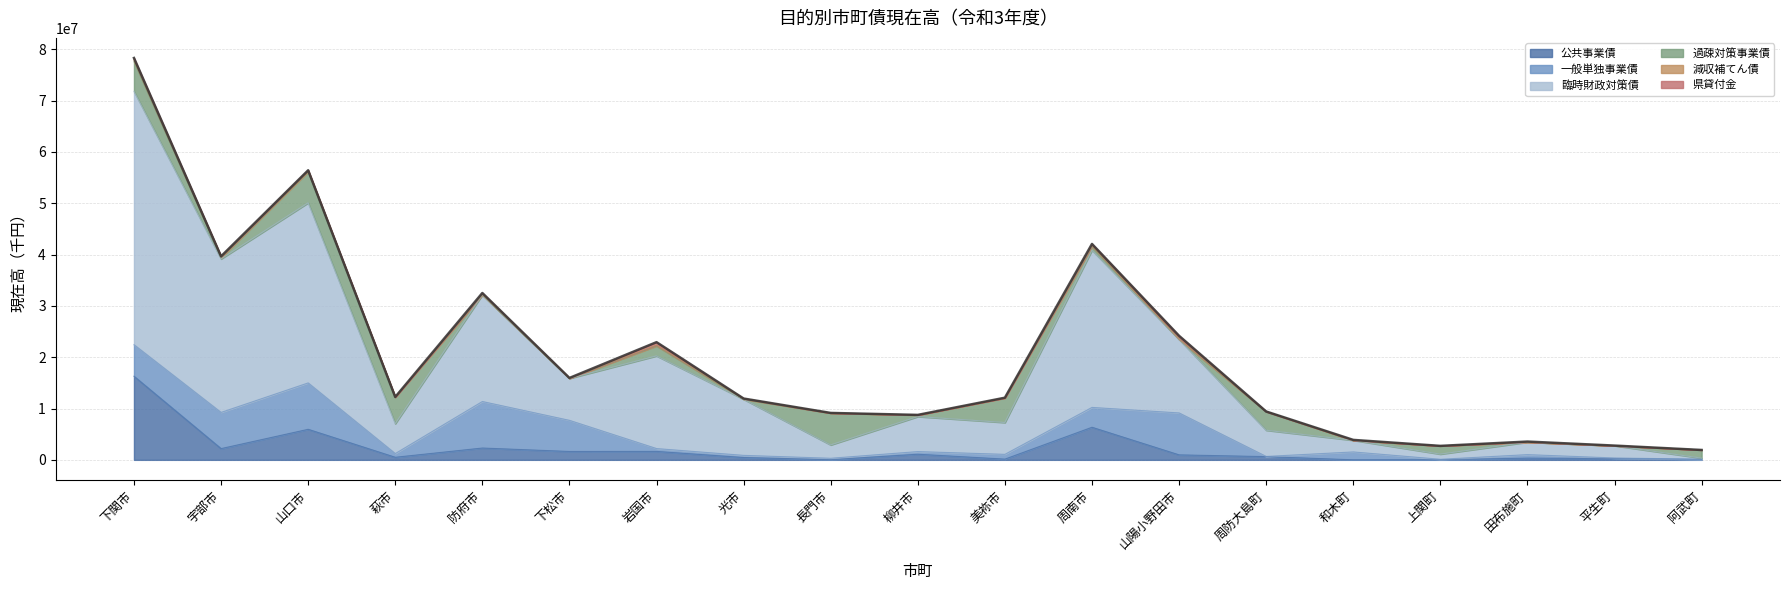

How many lines are shown in the chart?

6